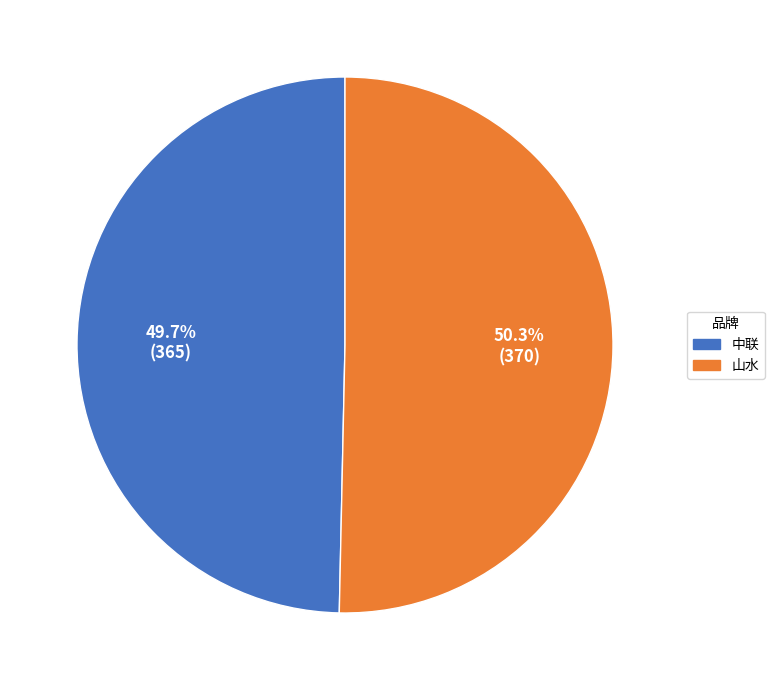

Between 中联 and 山水, which is larger?

山水